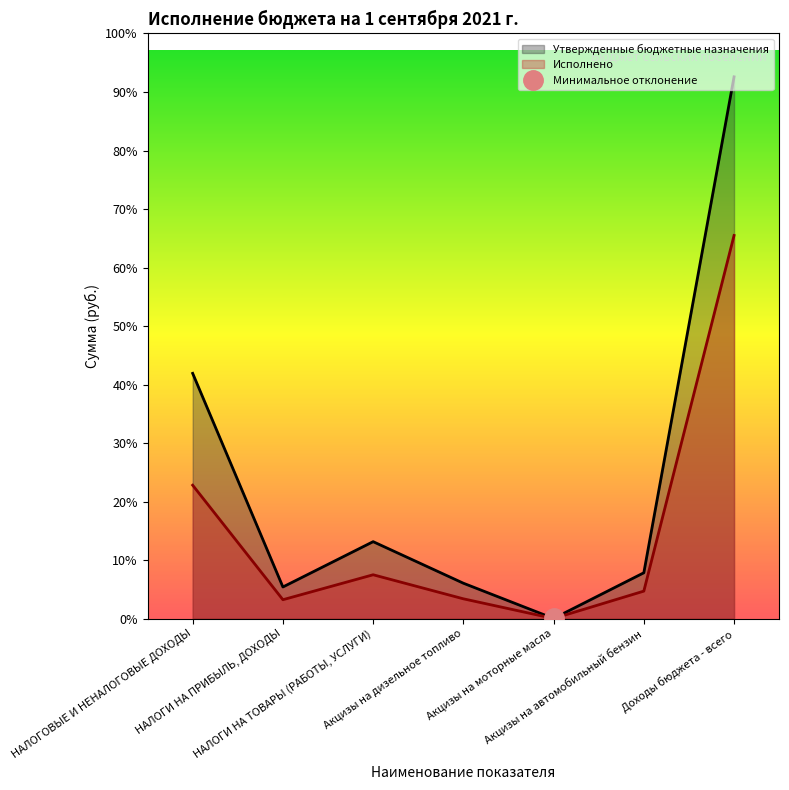

What are all the series names shown in the legend?

Утвержденные бюджетные назначения, Исполнено